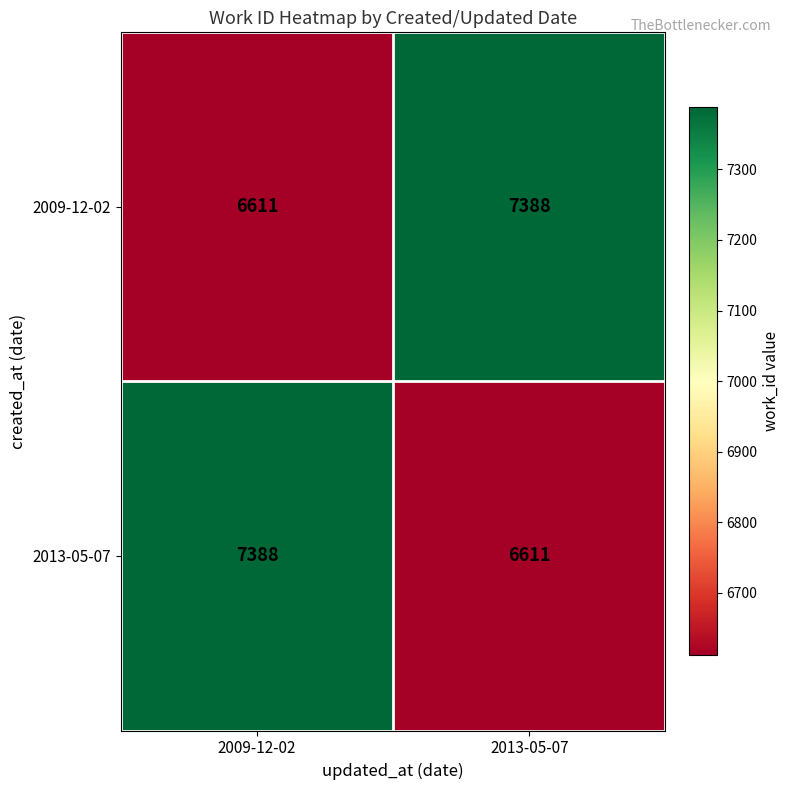

Which category has the highest value in the 2009-12-02 series?

2013-05-07